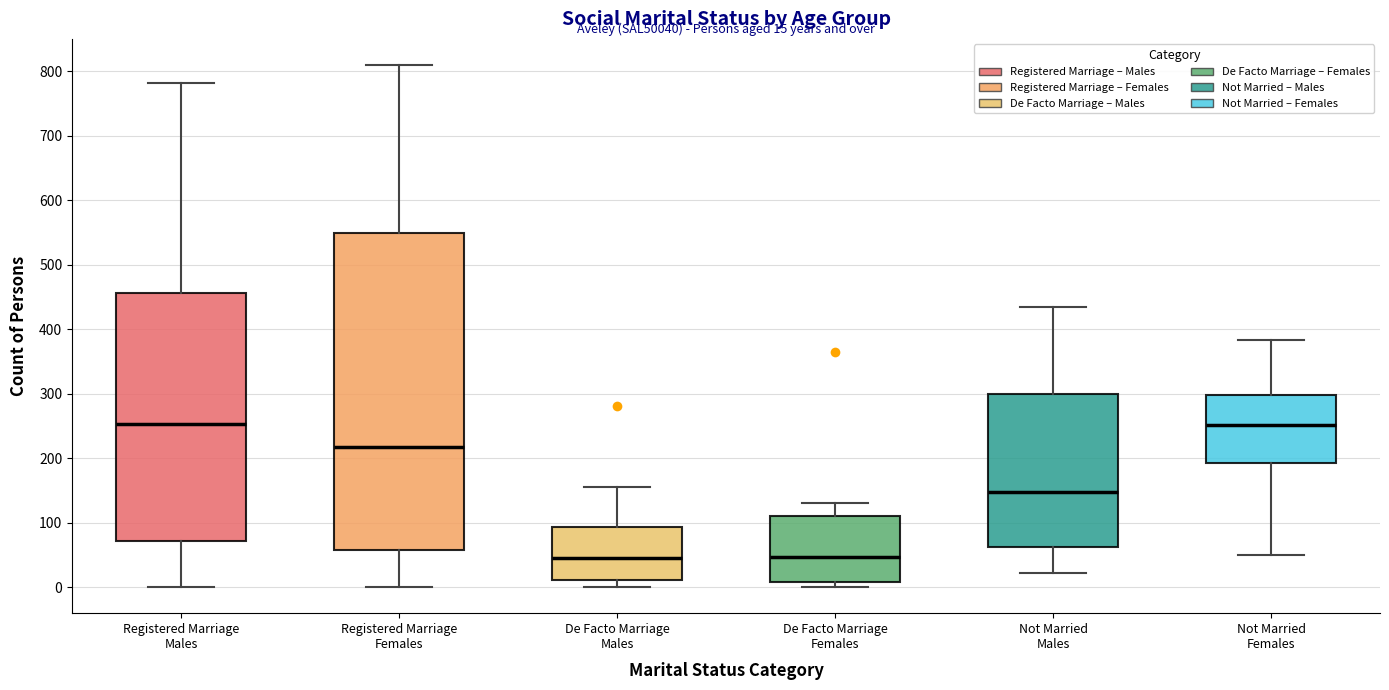

Comparing the boxes themselves (not the whiskers), which one is the tallest?

Registered Marriage Females